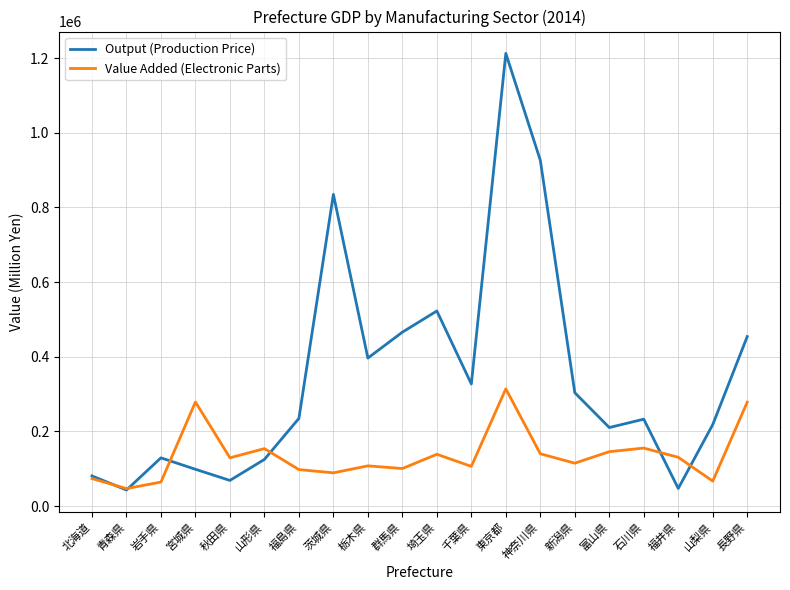

True or false: Value Added (Electronic Parts) has more than 1 interior local peaks.

True